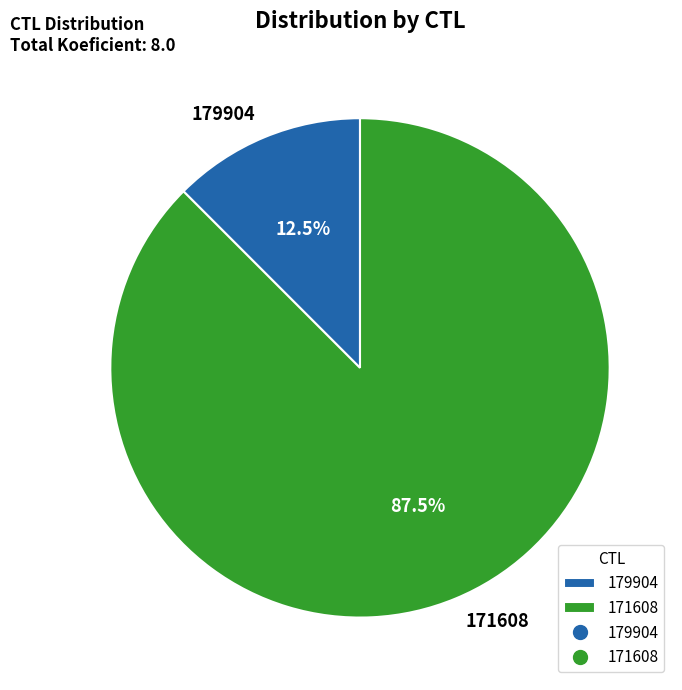

To the nearest percent, what is the difference between the largest and smallest slice percentages?

75%